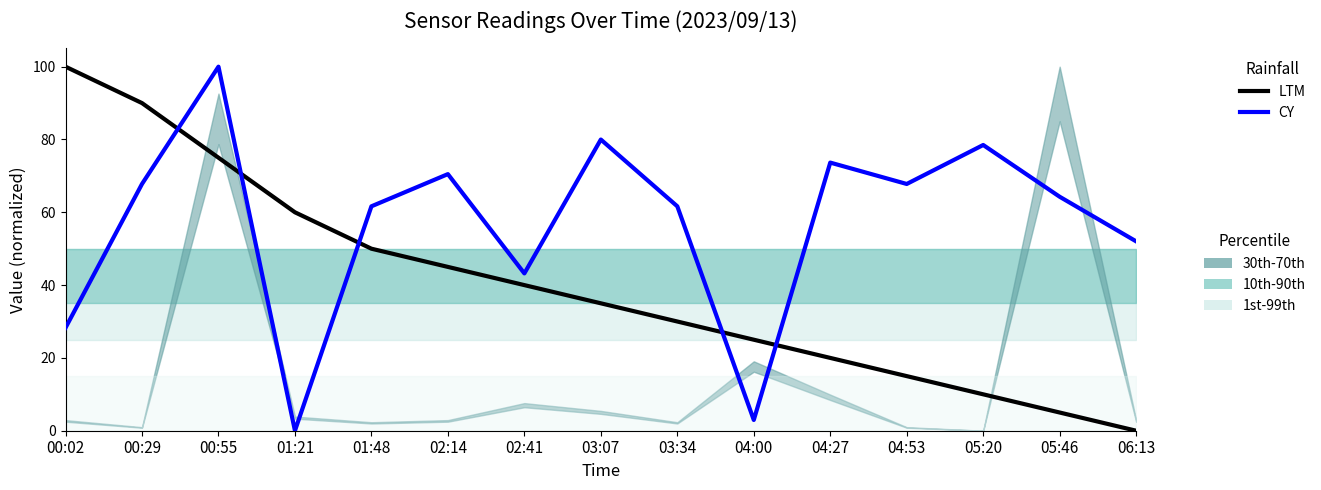

List the series in order of their peak value, lowest first.

LTM, CY